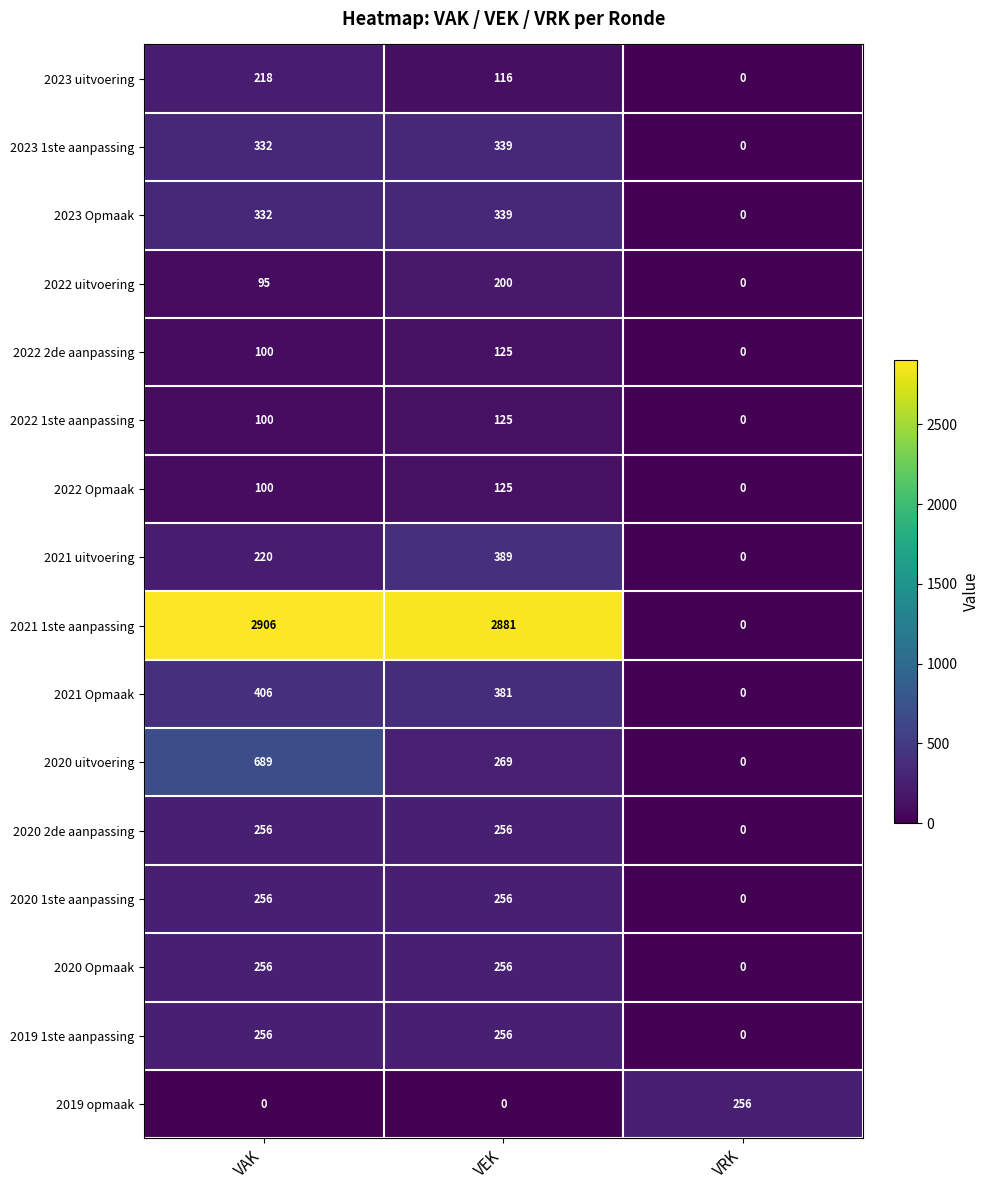

How many categories are shown in the chart?

3